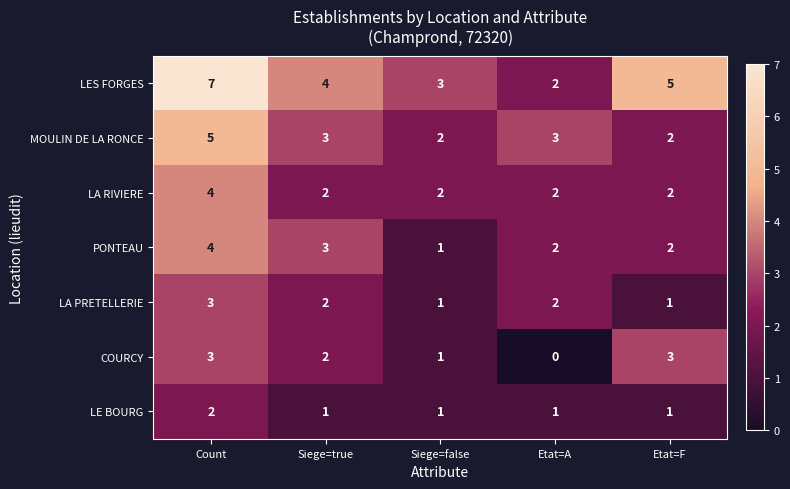

Which series has the largest total across all categories?

LES FORGES